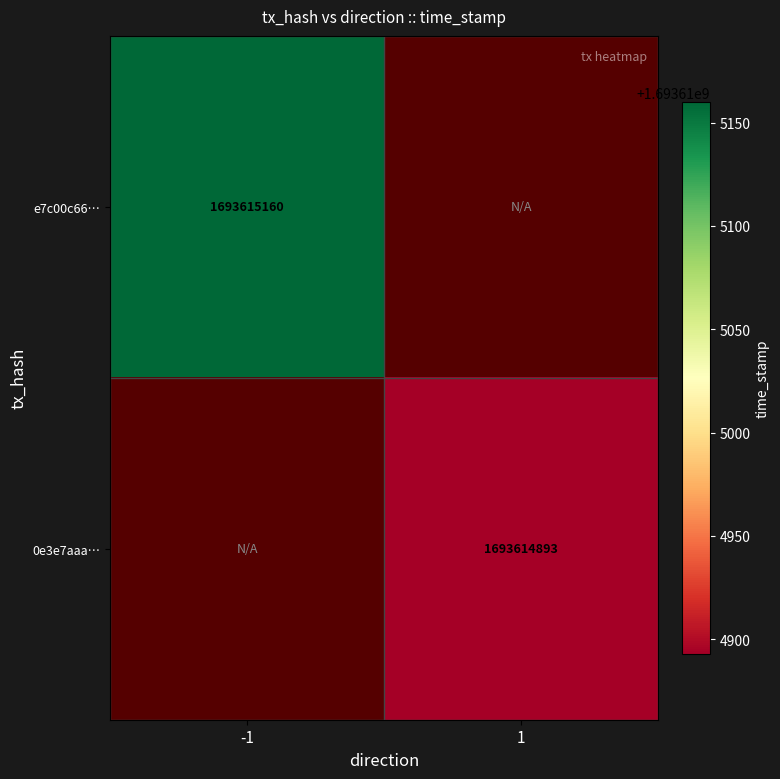

Read the 0e3e7aaa42ece75480f12cd22f337ce53a389df value at 1, to the nearest 100.

1693614900